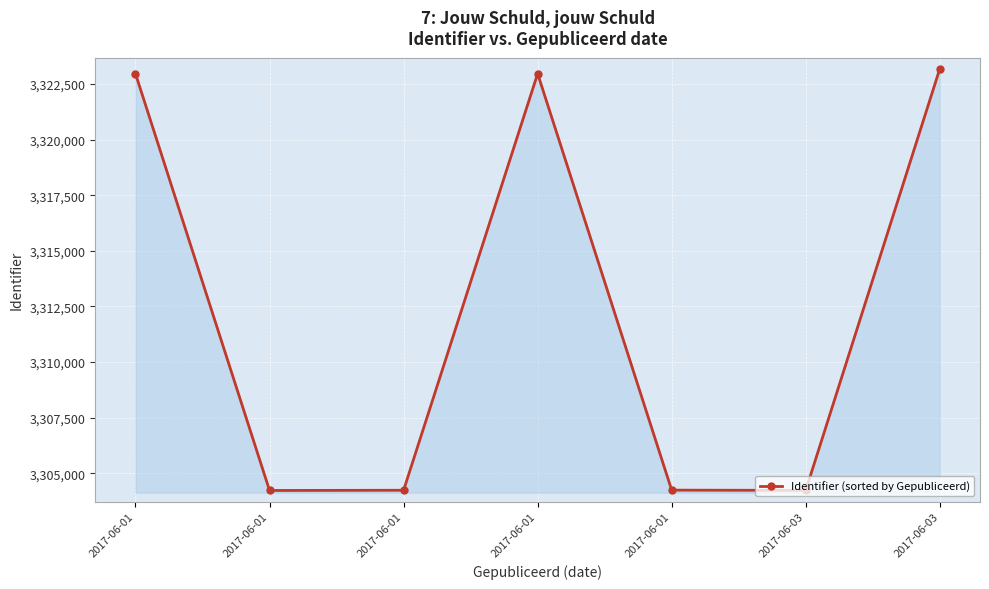

What is the sum of the values at 2017-06-01 and 2017-06-03?

6627422